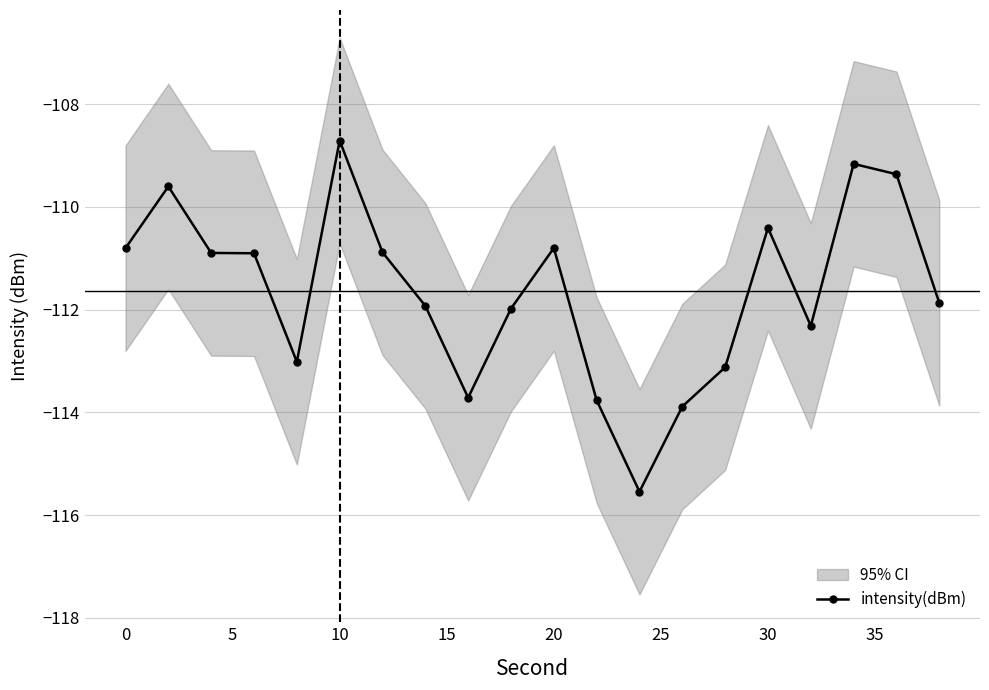

True or false: intensity(dBm) has a value of -149.9 at 10.

False